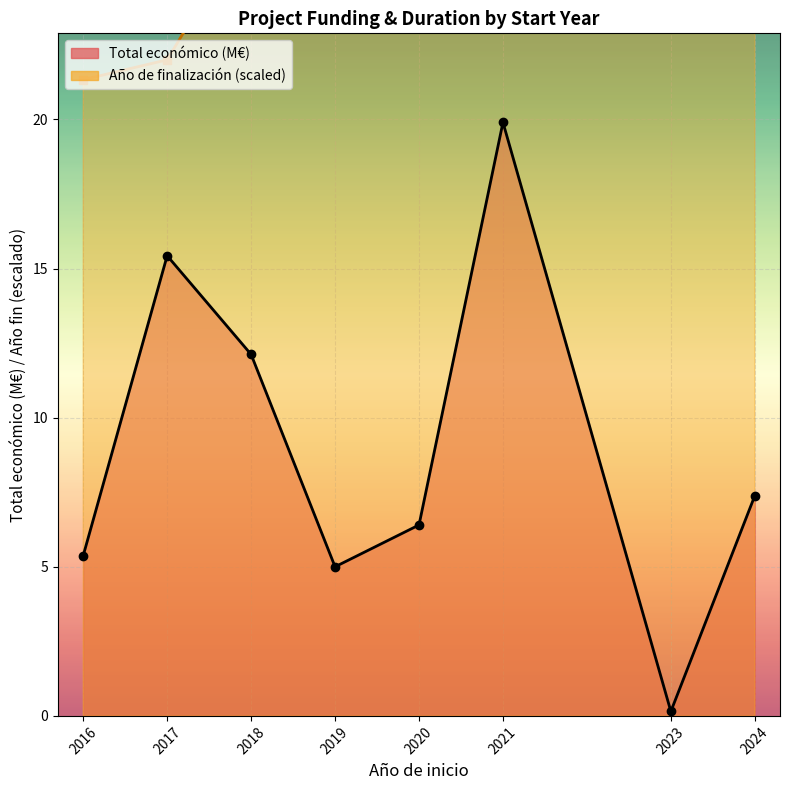

True or false: Año de finalización (scaled) and Total económico (M€) intersect in this chart.

False